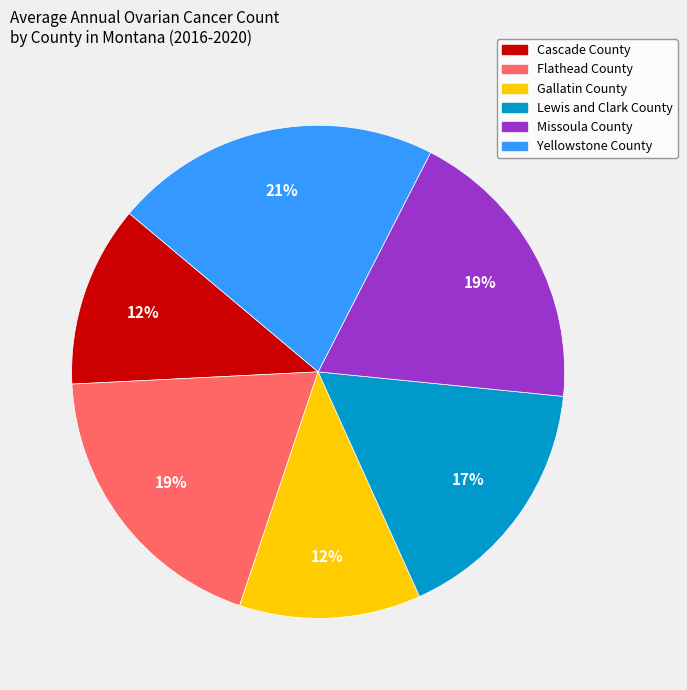

Which has a higher value, Gallatin County or Lewis and Clark County?

Lewis and Clark County